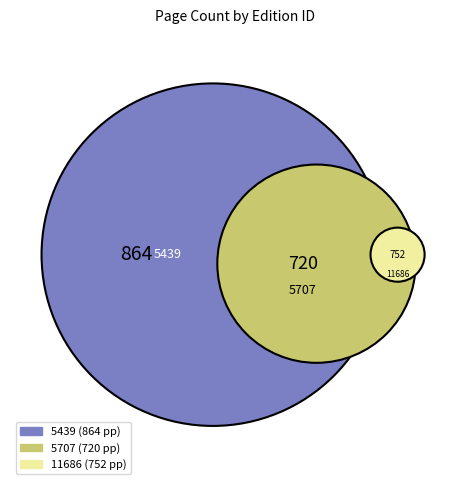

Which has a higher value, 5707 or 5439?

5439